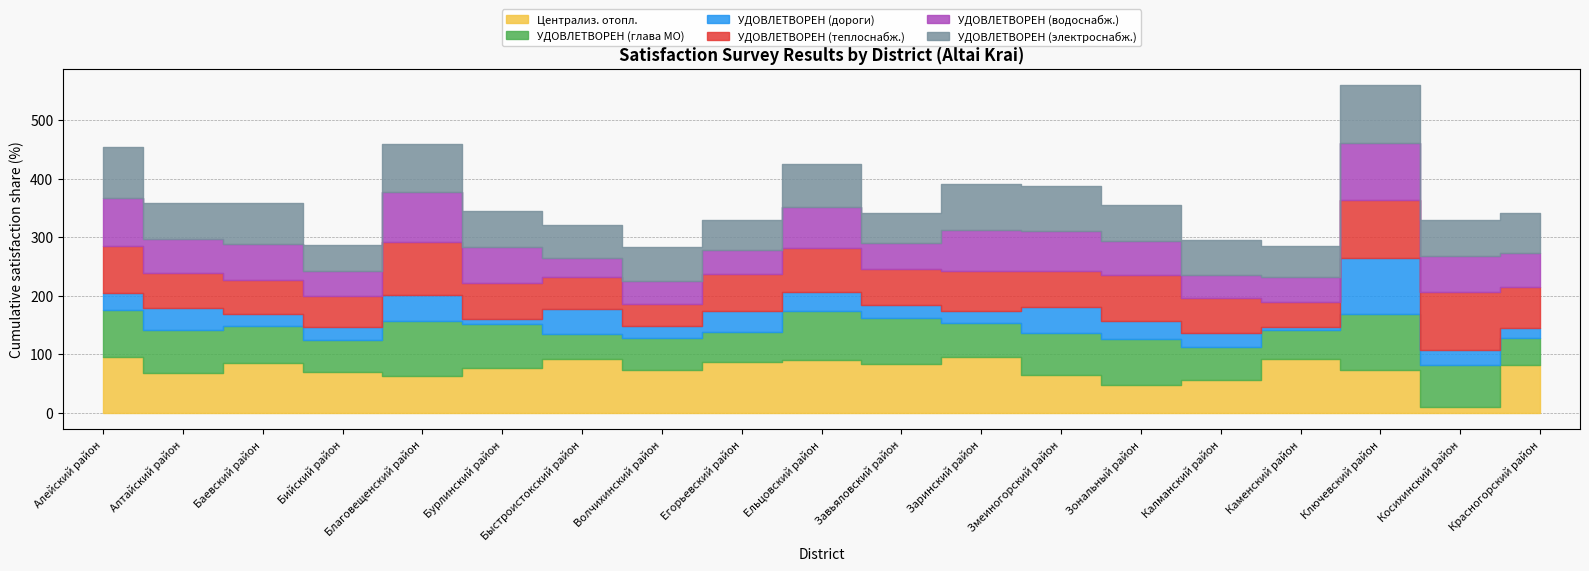

What value does the УДОВЛЕТВОРЕН (глава МО) series have at Зональный район?

77.3